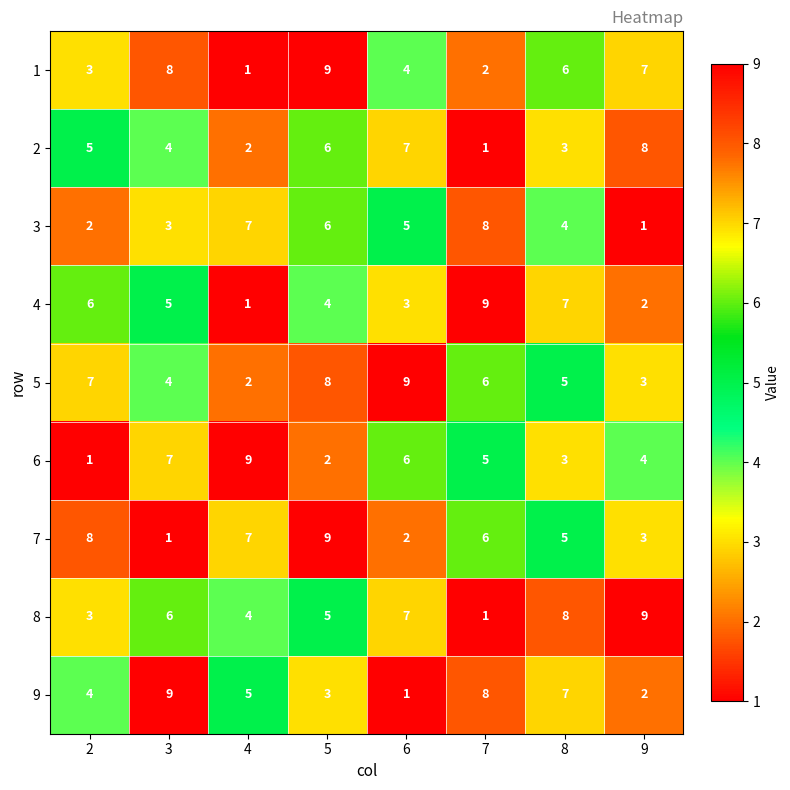

What is the difference between the highest and lowest values at 6?

8